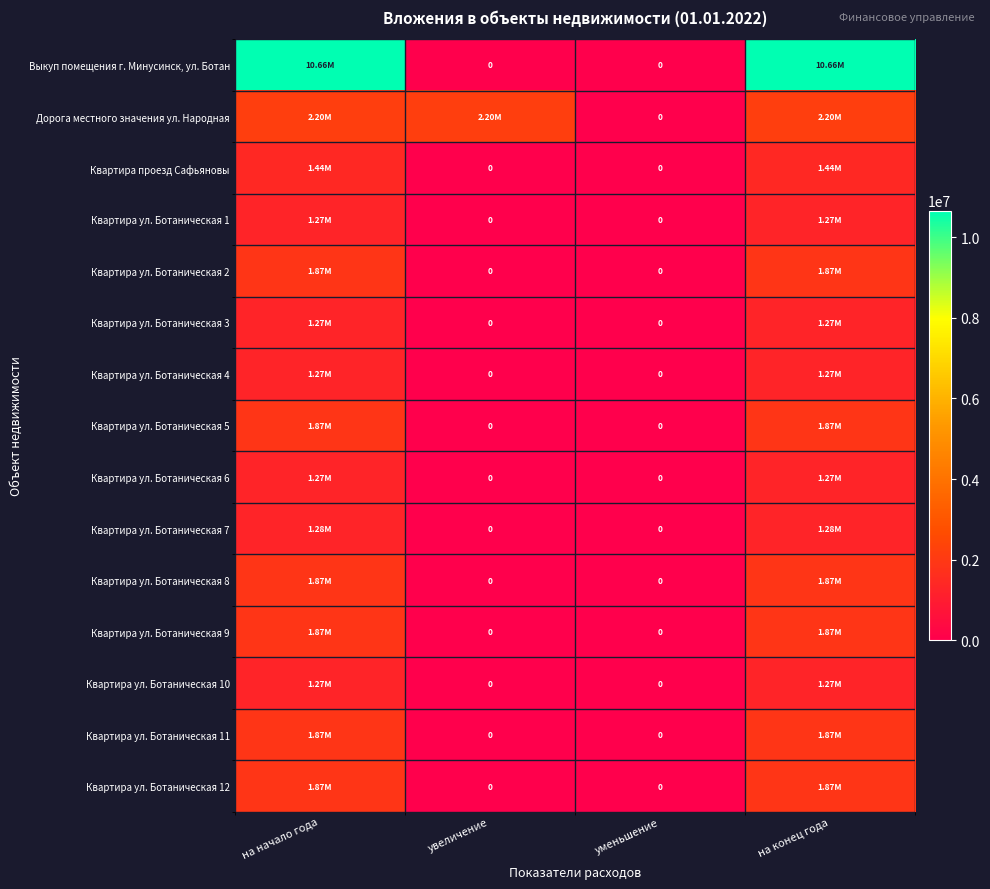

Is the value of Дорога местного значения ул. Народная at на конец года greater than the value of Квартира проезд Сафьяновы at на начало года?

Yes